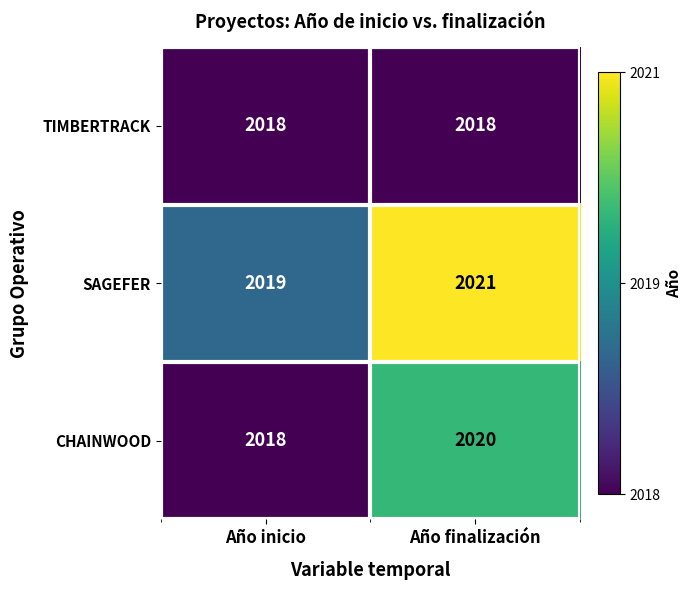

Reading left to right, what are all the values shown in this chart?

TIMBERTRACK: 2018	2018
SAGEFER: 2019	2021
CHAINWOOD: 2018	2020